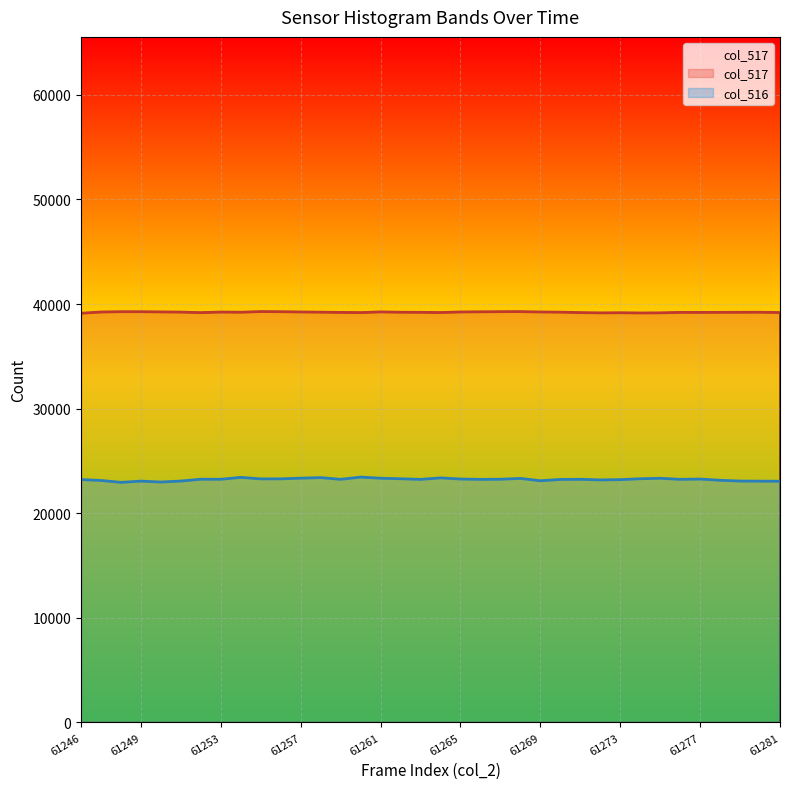

At which category does the chart reach its minimum across all series?

61248